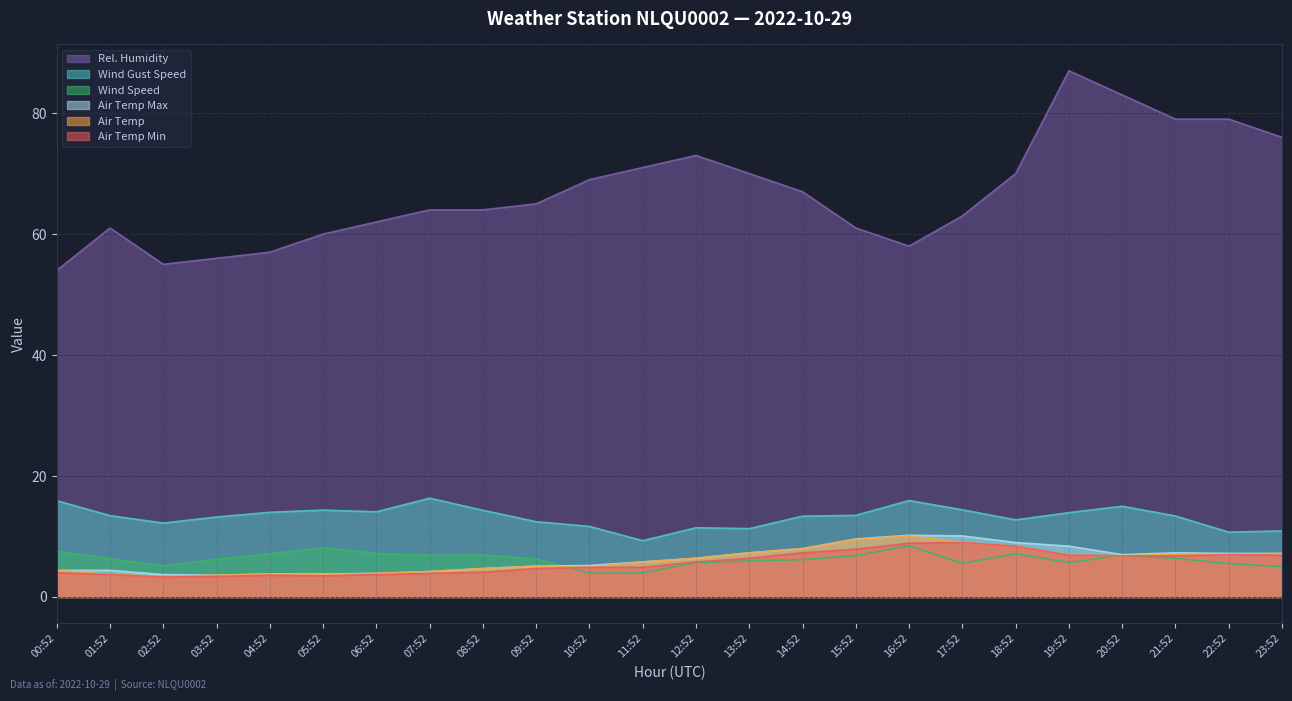

What position from the left is 00:52?

1